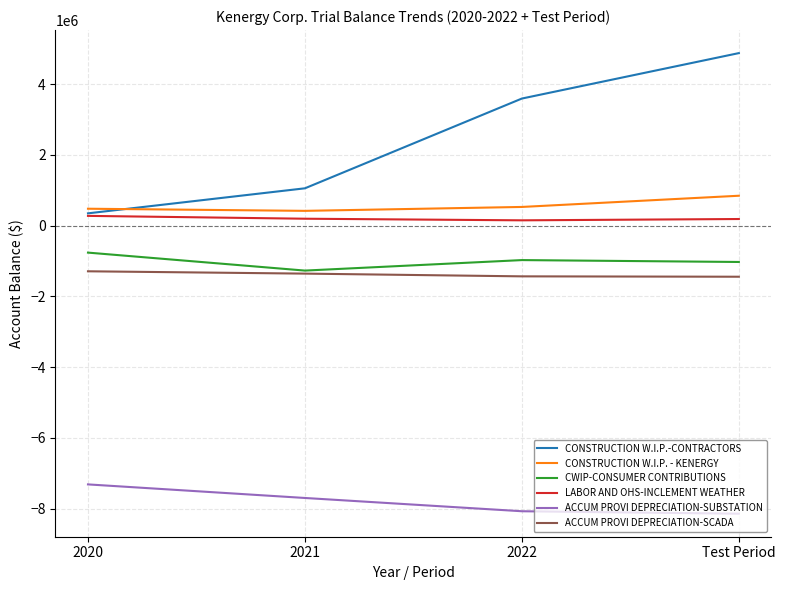

What is the minimum value for LABOR AND OHS-INCLEMENT WEATHER?

149905.7